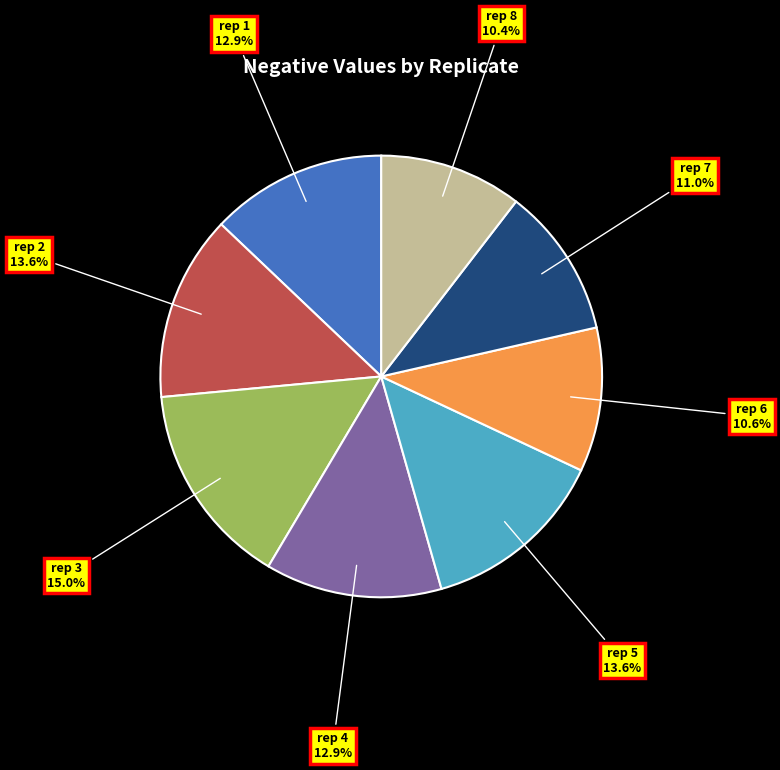

Count the number of slices in the pie.

8